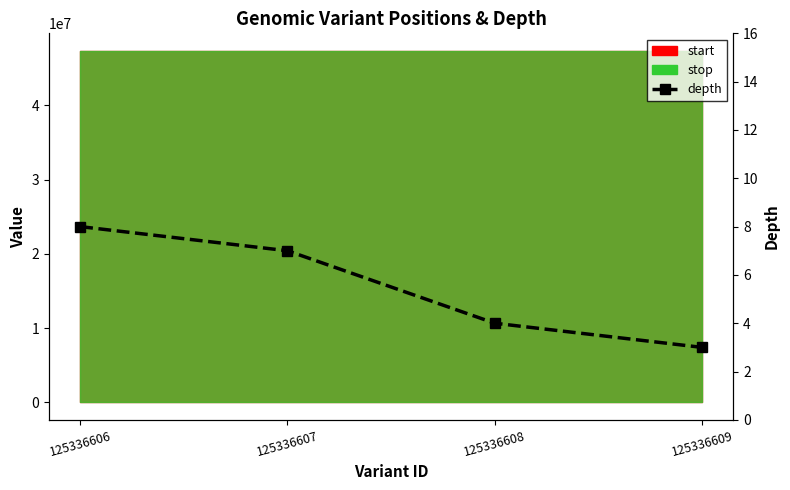

At which label is the value closest to 5?

125336608